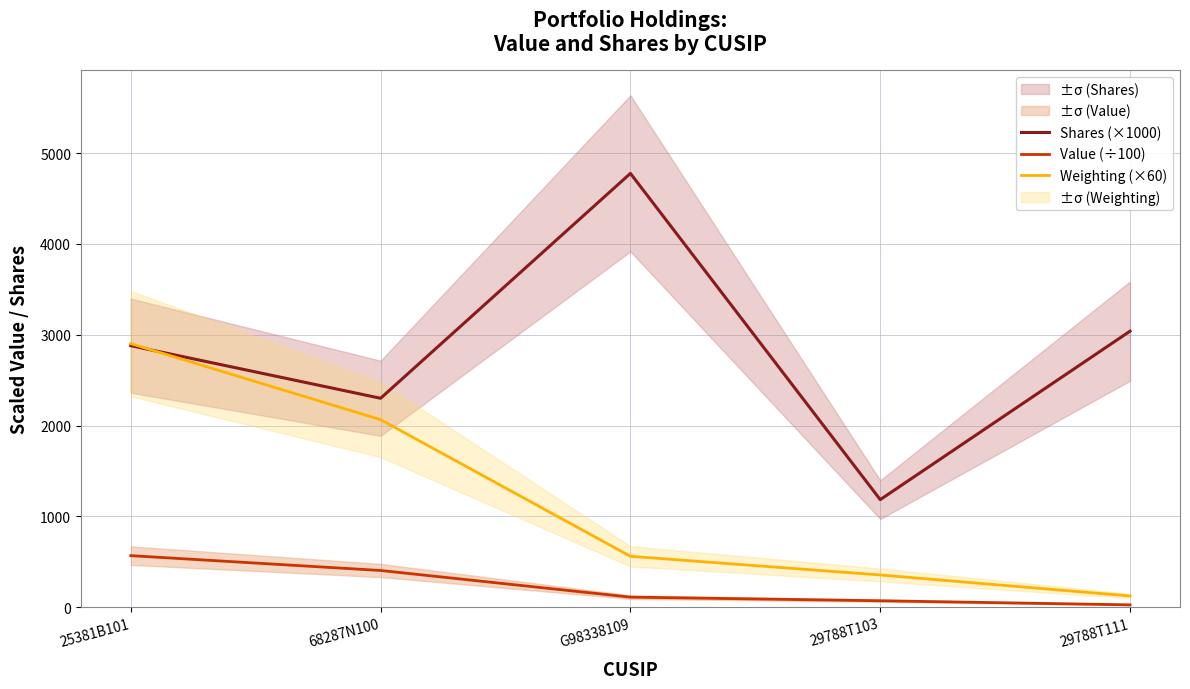

Where is Shares (×1000) nearest to the value 2980?

29788T111